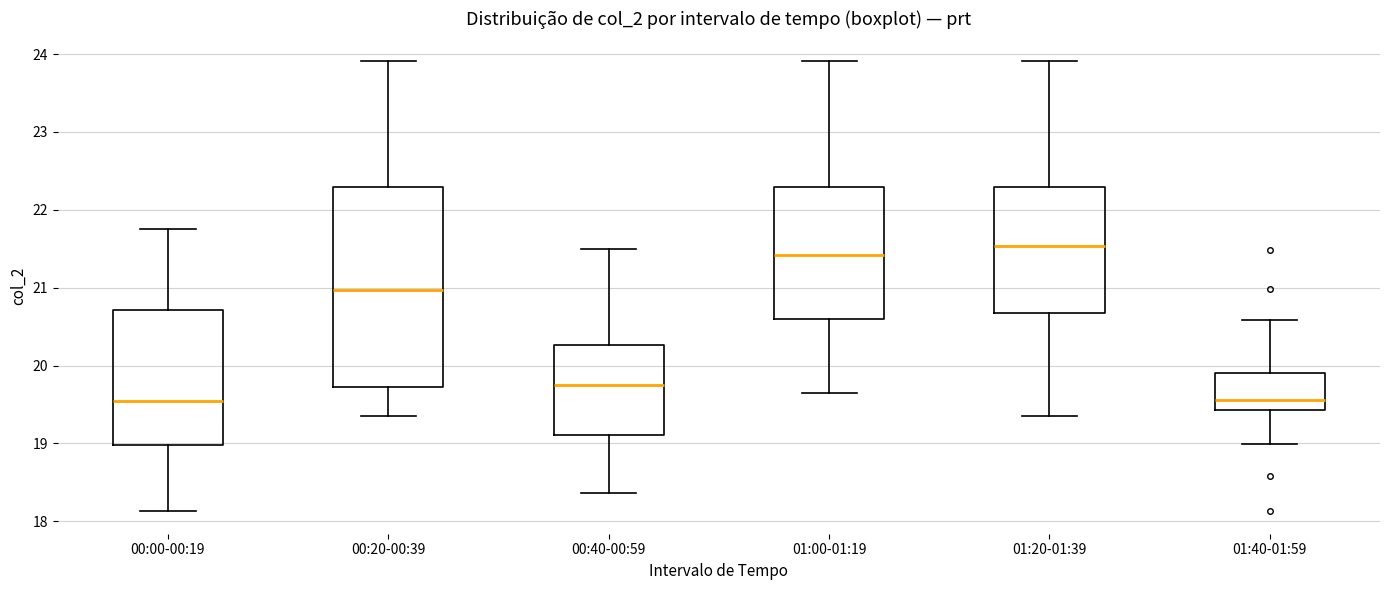

Reading left to right, transcribe this box plot: for each box, give where its median line is, the range the box spans, and where its two whiskers end, as read against the y-axis. The values are not printed on the chart, so give them approximately, as read against the axis.

00:00-00:19: median 19.5, box 19.0 to 20.7, whiskers 18.1 to 21.8
00:20-00:39: median 21.0, box 19.7 to 22.3, whiskers 19.4 to 23.9
00:40-00:59: median 19.8, box 19.1 to 20.3, whiskers 18.4 to 21.5
01:00-01:19: median 21.4, box 20.6 to 22.3, whiskers 19.7 to 23.9
01:20-01:39: median 21.5, box 20.7 to 22.3, whiskers 19.4 to 23.9
01:40-01:59: median 19.6, box 19.4 to 19.9, whiskers 19.0 to 20.6